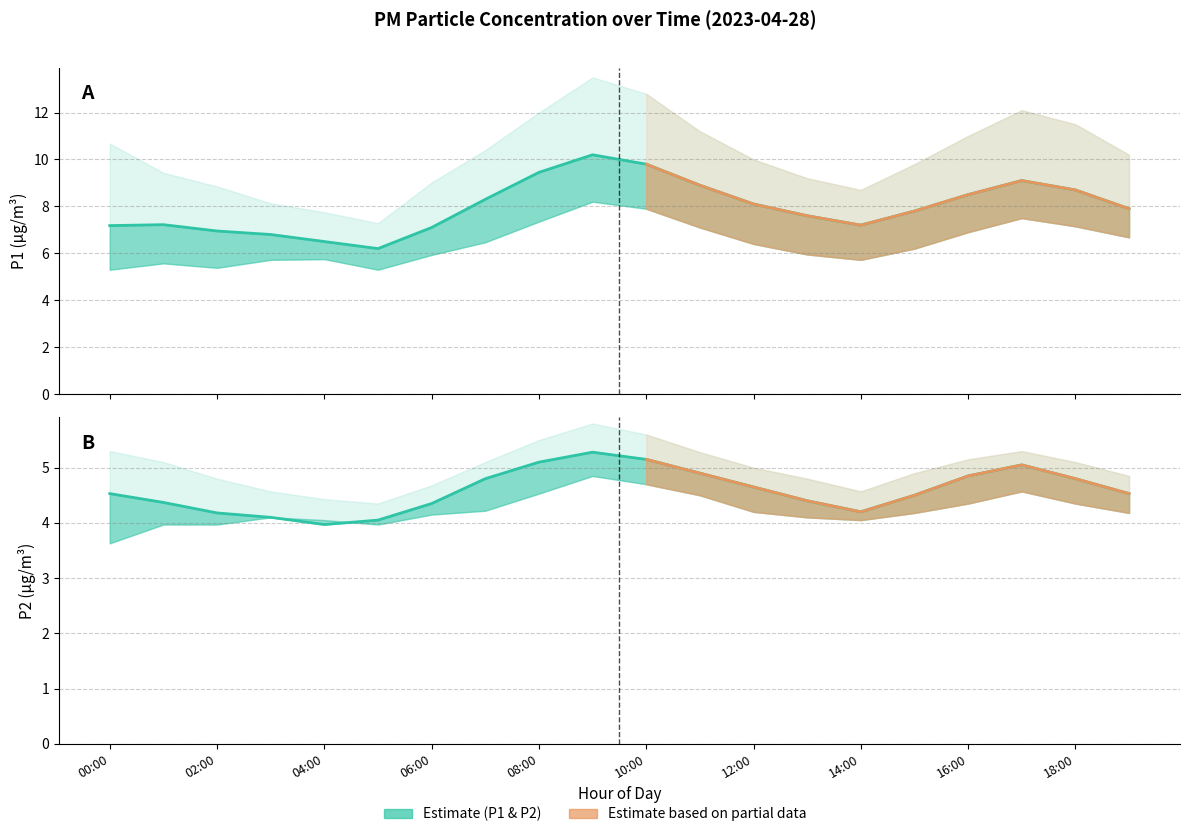

At how many categories does at least one series exceed 4?

20